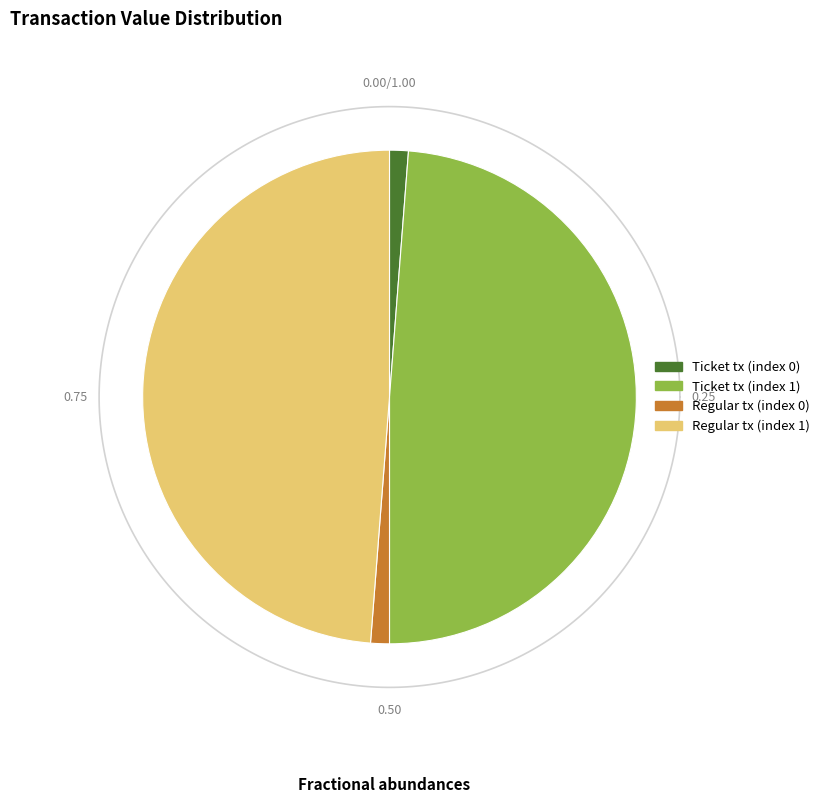

Which slice is the smallest?

Ticket tx (index 0)